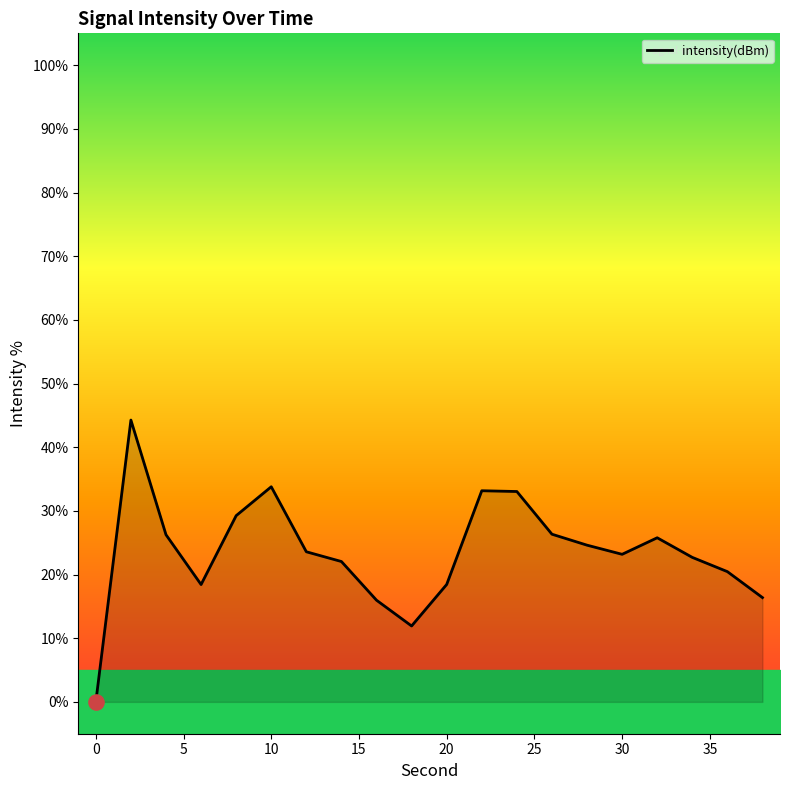

What is the maximum value for intensity(dBm)?

44.3